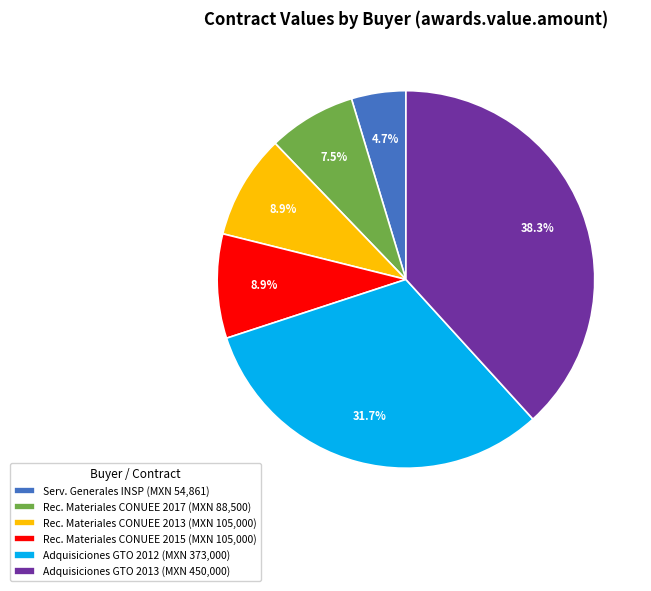

Which category has the smallest portion of the pie?

Serv. Generales INSP (MXN 54,861)